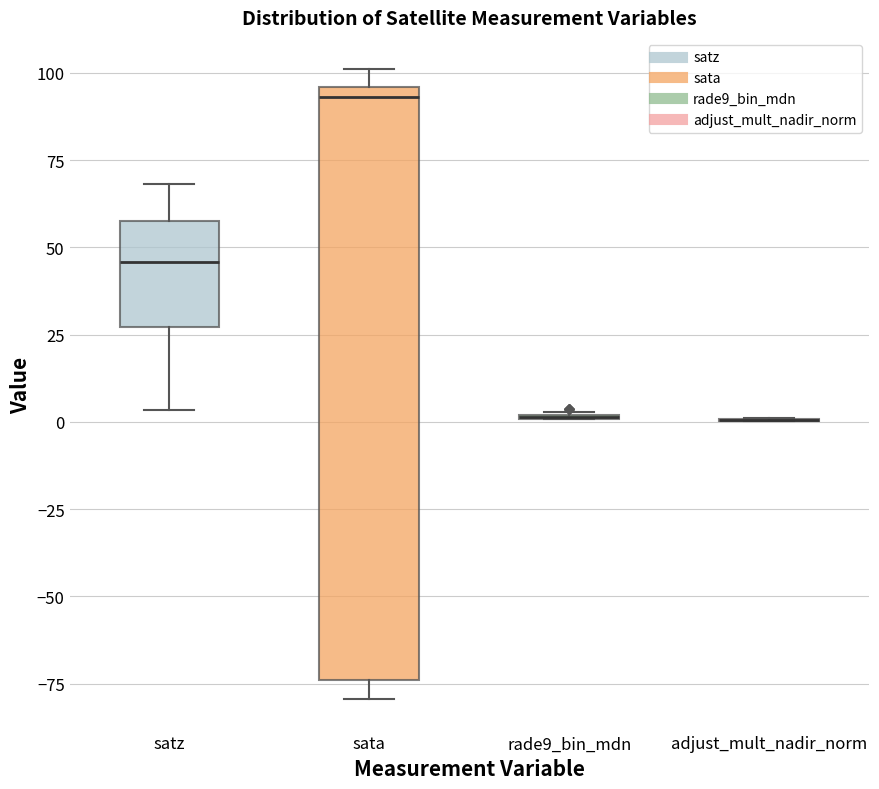

Reading left to right, transcribe this box plot: for each box, give where its median line is, the range the box spans, and where its two whiskers end, as read against the y-axis. The values are not printed on the chart, so give them approximately, as read against the axis.

satz: median 45, box 25 to 55, whiskers 5 to 70
sata: median 95 (just below the box's upper edge), box -75 to 95, whiskers -80 to 100
rade9_bin_mdn: box collapsed to a line at 0, whiskers 0 to 5
adjust_mult_nadir_norm: box collapsed to a line at 0, whiskers 0 to 0